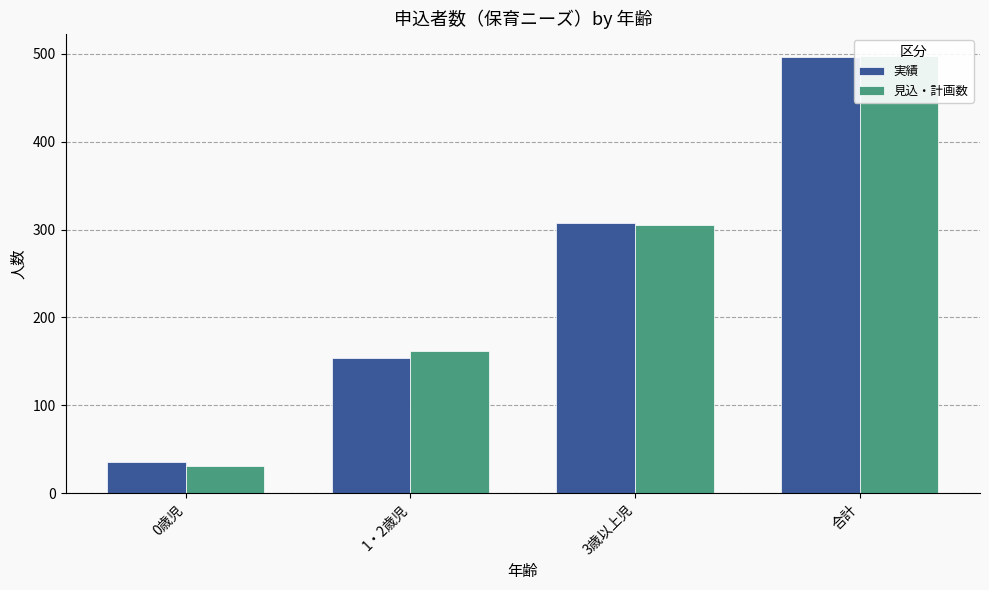

What is the value of the 見込・計画数 bar at the 4th from the left?

498